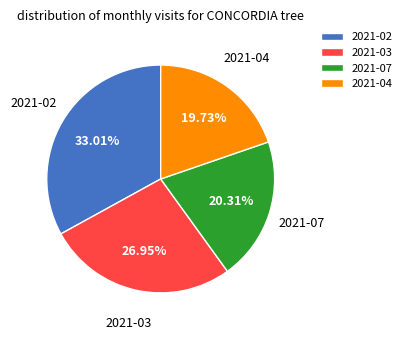

Does any single category account for the majority?

No